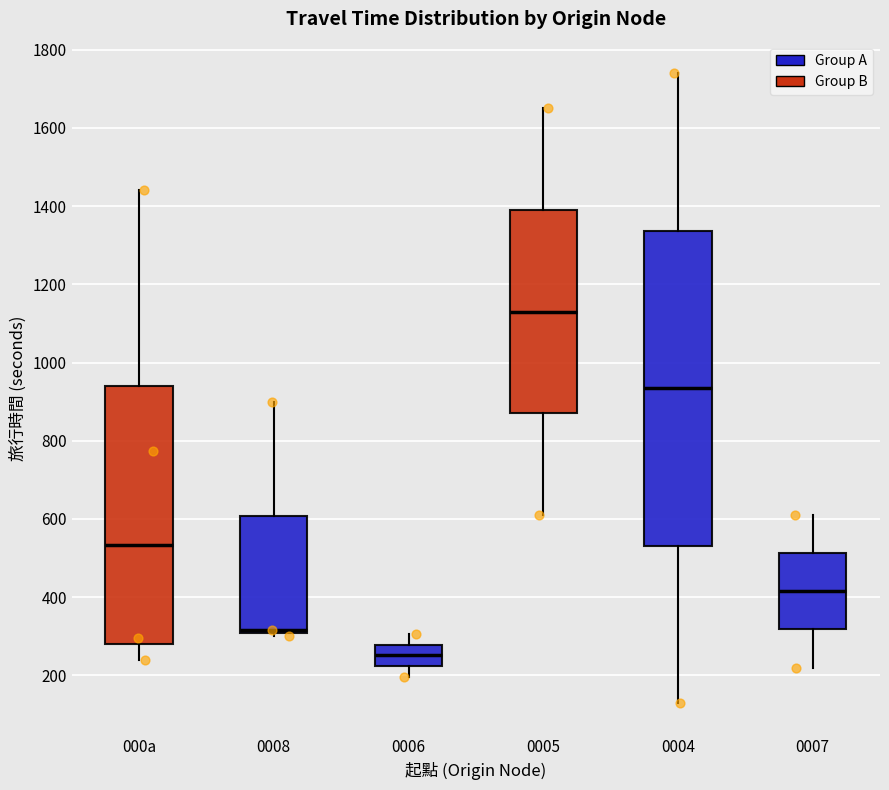

Reading left to right, read every box against the y-axis: the position of its median line, the range the box covers, and the ends of its whiskers. The values are not printed on the chart, so give them approximately, as read against the axis.

000a: median 540, box 280 to 940, whiskers 240 to 1440
0008: median 320, box 300 to 600, whiskers 300 (just below the box's lower edge) to 900
0006: median 260, box 220 to 280, whiskers 200 to 300
0005: median 1140, box 880 to 1400, whiskers 620 to 1660
0004: median 940, box 540 to 1340, whiskers 120 to 1740
0007: median 420, box 320 to 520, whiskers 220 to 620